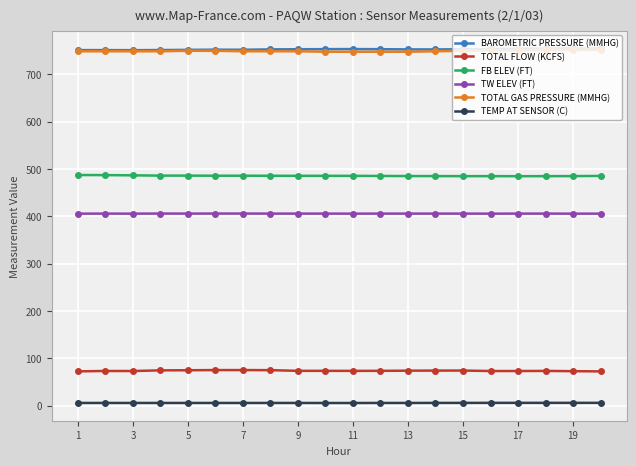

What is the value of the TOTAL FLOW (KCFS) point at the 20th from the left?

72.2